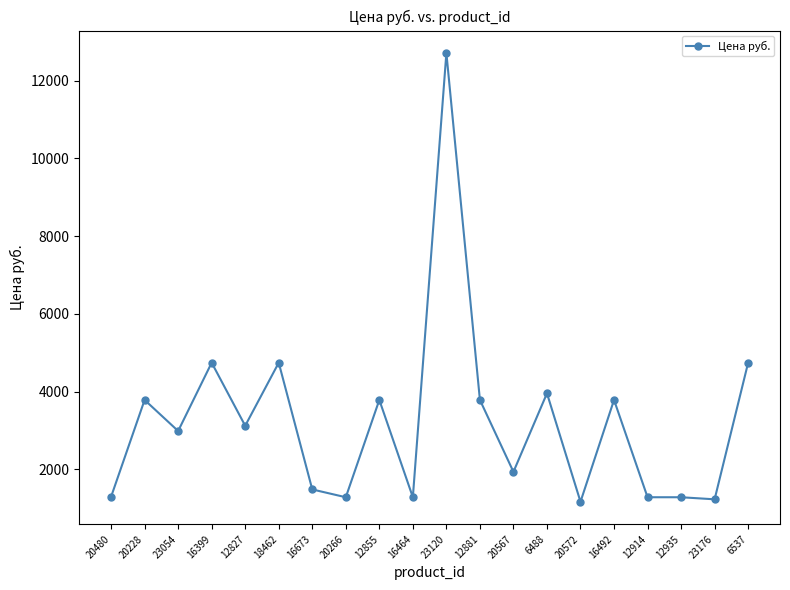

Is it true that the value at 20480 is 644.4?

False